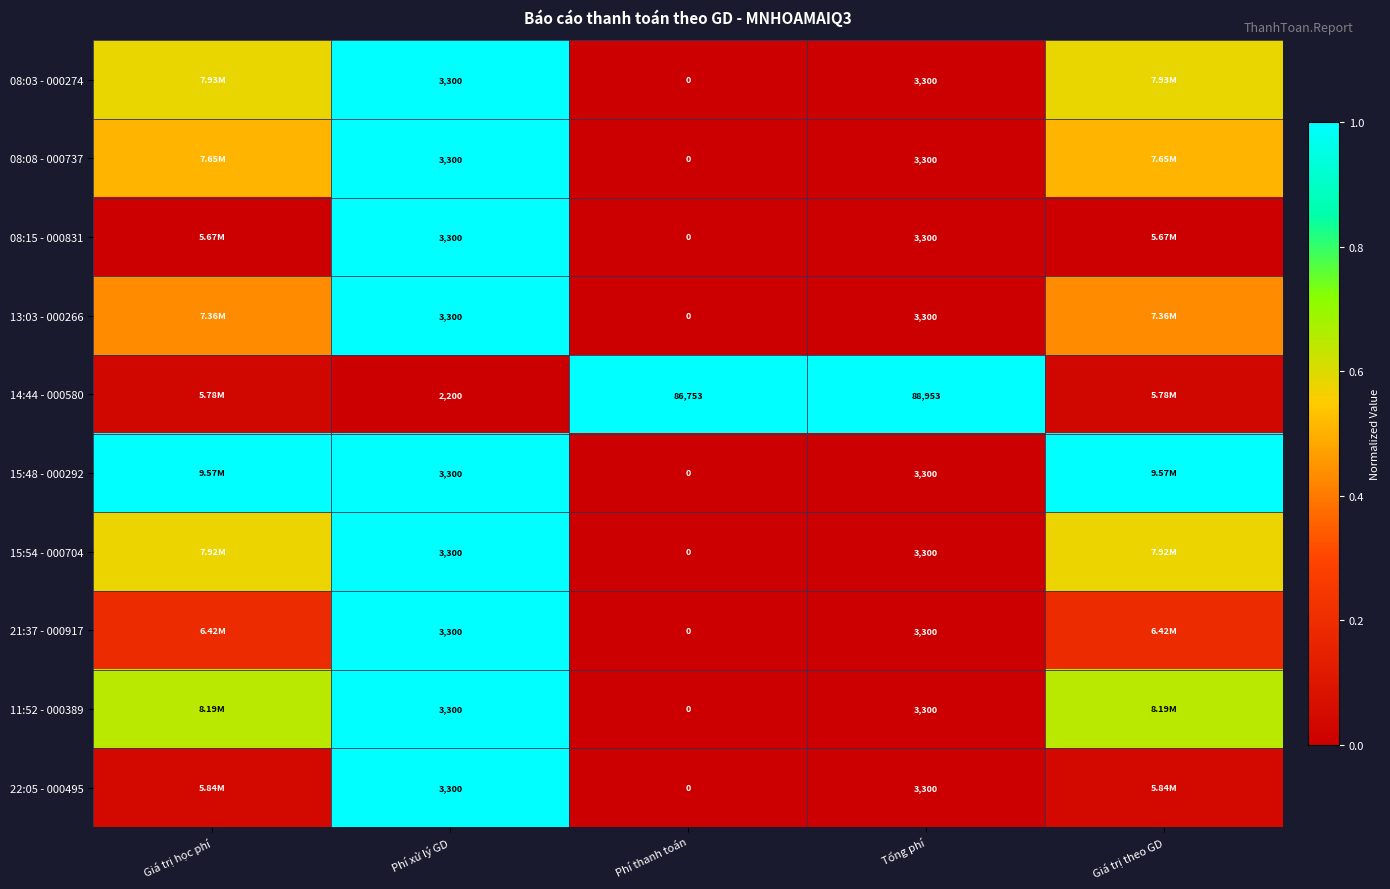

How many data points does each series have?

5